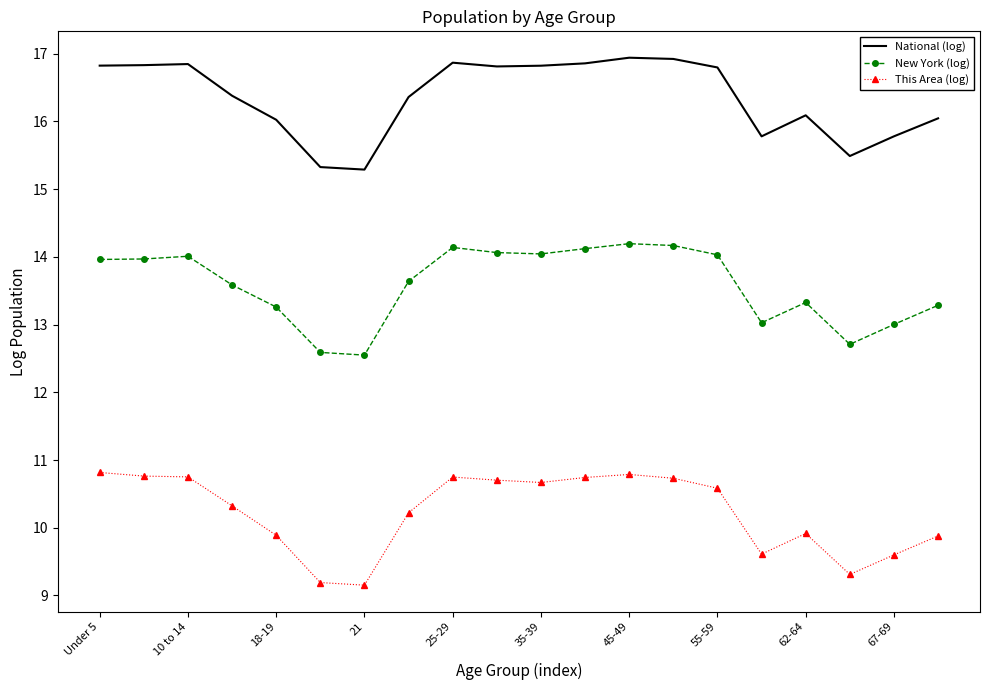

What is the maximum value shown in the chart?

16.9